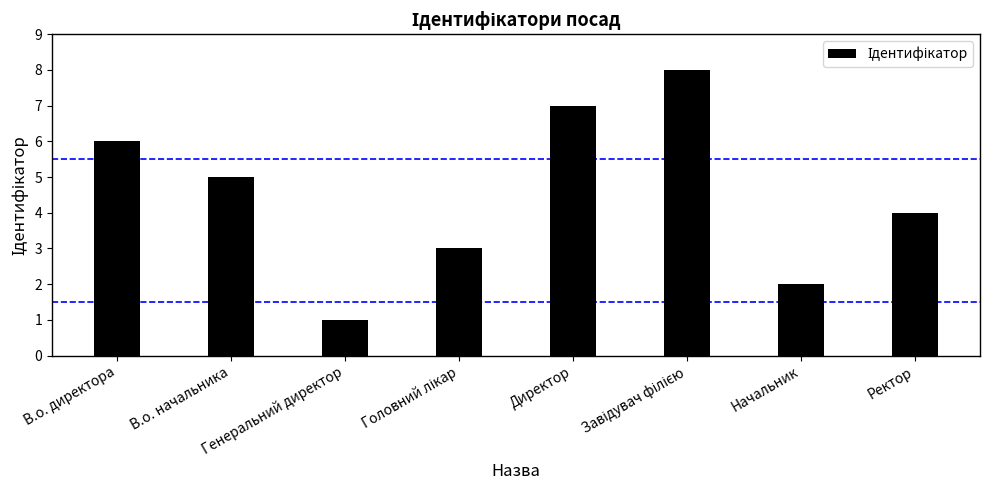

What is the greatest value displayed?

8